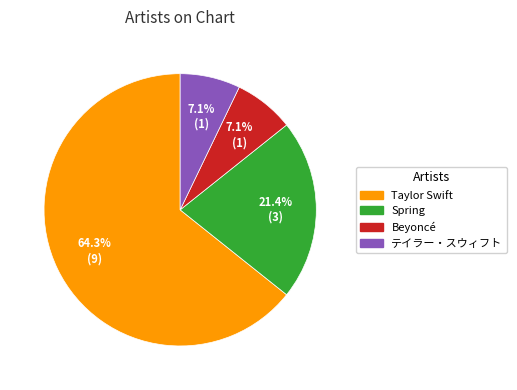

Which has a higher value, テイラー・スウィフト or Taylor Swift?

Taylor Swift